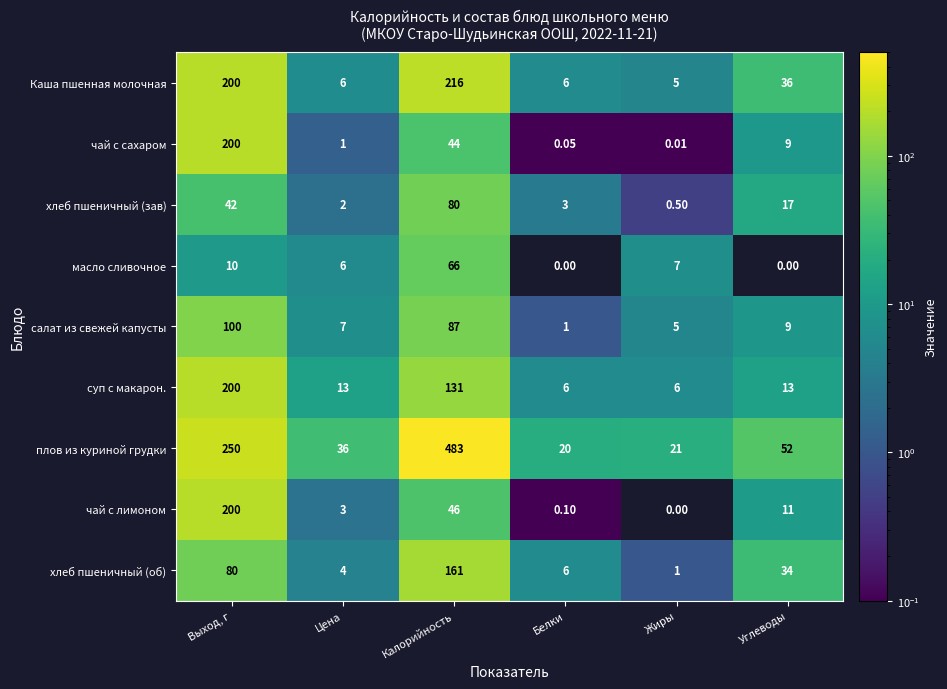

At which label is чай с сахаром closest to 100?

Калорийность